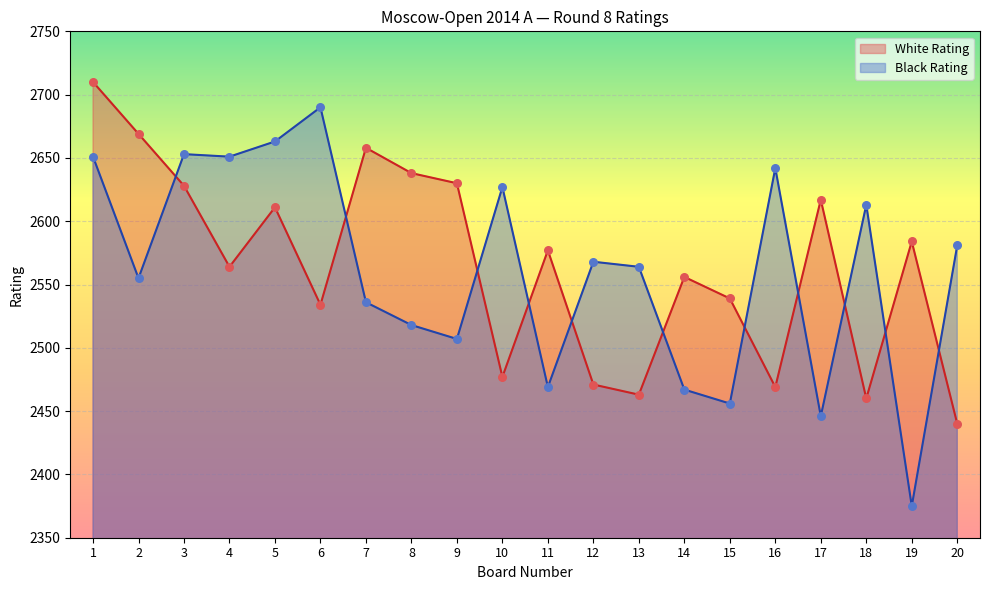

What are all the series names shown in the legend?

White Rating, Black Rating